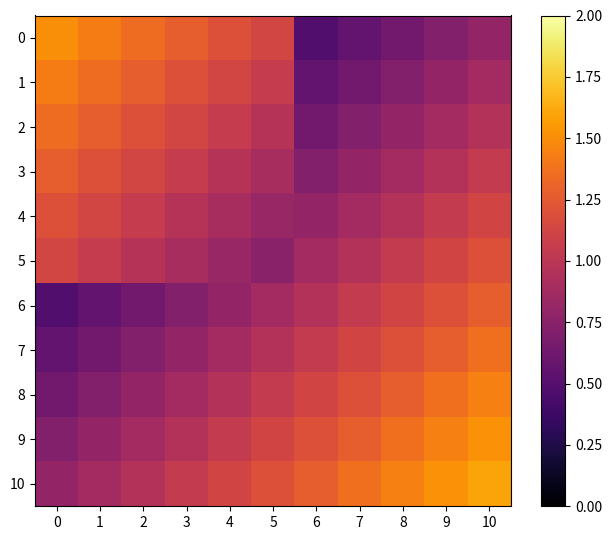

Reading left to right, list all the values displayed in this chart.

0: 0=1.5	1=1.4	2=1.4	3=1.3	4=1.2	5=1.1	6=0.5	7=0.6	8=0.6	9=0.7	10=0.8
1: 0=1.4	1=1.4	2=1.3	3=1.2	4=1.1	5=1.0	6=0.6	7=0.6	8=0.7	9=0.8	10=0.9
2: 0=1.4	1=1.3	2=1.2	3=1.1	4=1.0	5=1.0	6=0.6	7=0.7	8=0.8	9=0.9	10=1.0
3: 0=1.3	1=1.2	2=1.1	3=1.0	4=1.0	5=0.9	6=0.7	7=0.8	8=0.9	9=1.0	10=1.0
4: 0=1.2	1=1.1	2=1.0	3=1.0	4=0.9	5=0.8	6=0.8	7=0.9	8=1.0	9=1.0	10=1.1
5: 0=1.1	1=1.0	2=1.0	3=0.9	4=0.8	5=0.8	6=0.9	7=1.0	8=1.0	9=1.1	10=1.2
6: 0=0.5	1=0.6	2=0.6	3=0.7	4=0.8	5=0.9	6=1.0	7=1.0	8=1.1	9=1.2	10=1.3
7: 0=0.6	1=0.6	2=0.7	3=0.8	4=0.9	5=1.0	6=1.0	7=1.1	8=1.2	9=1.3	10=1.4
8: 0=0.6	1=0.7	2=0.8	3=0.9	4=1.0	5=1.0	6=1.1	7=1.2	8=1.3	9=1.4	10=1.4
9: 0=0.7	1=0.8	2=0.9	3=1.0	4=1.0	5=1.1	6=1.2	7=1.3	8=1.4	9=1.4	10=1.5
10: 0=0.8	1=0.9	2=1.0	3=1.0	4=1.1	5=1.2	6=1.3	7=1.4	8=1.4	9=1.5	10=1.6